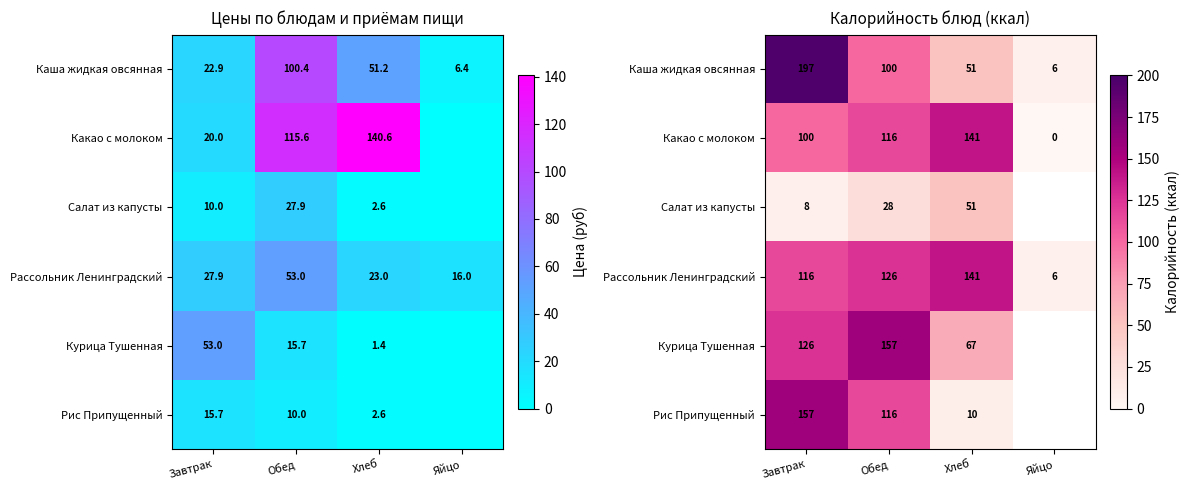

The Салат из капусты series shows 6.7 at Обед. True or false?

False